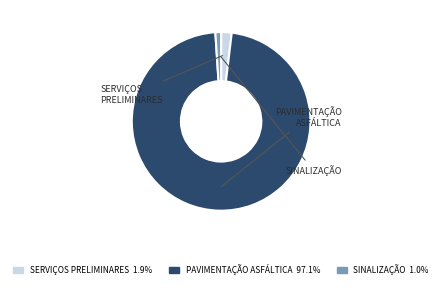

Count the number of slices in the pie.

3